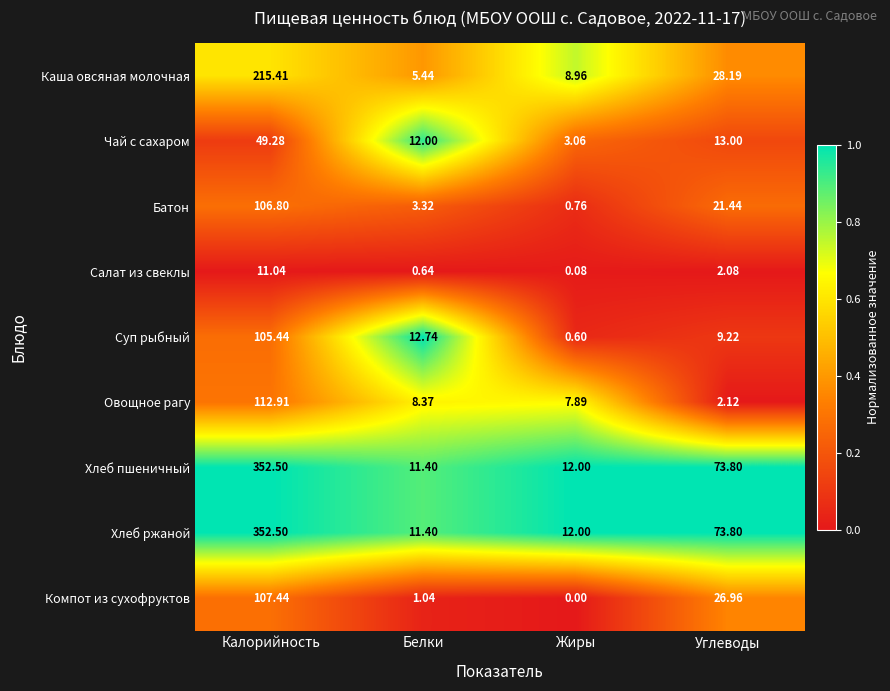

At which category does the chart reach its peak across all series?

Калорийность